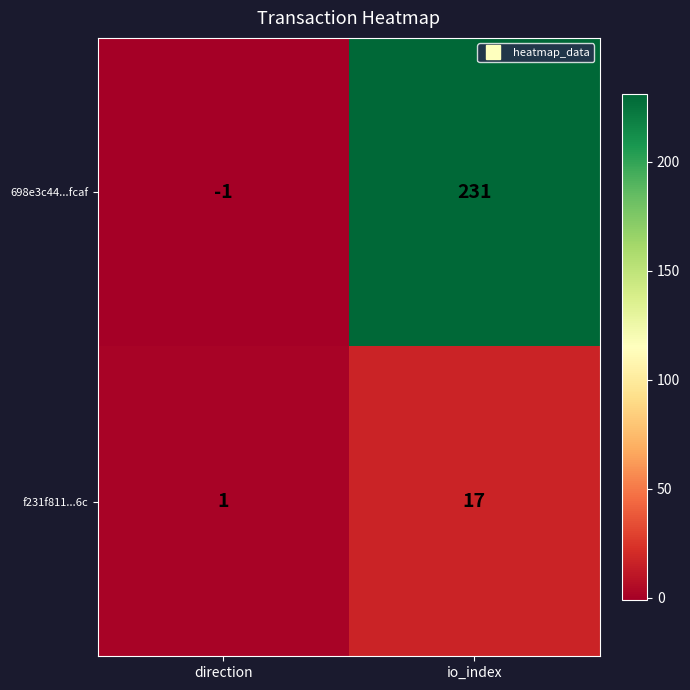

What is the difference between the 698e3c44...fcaf values at direction and io_index?

232